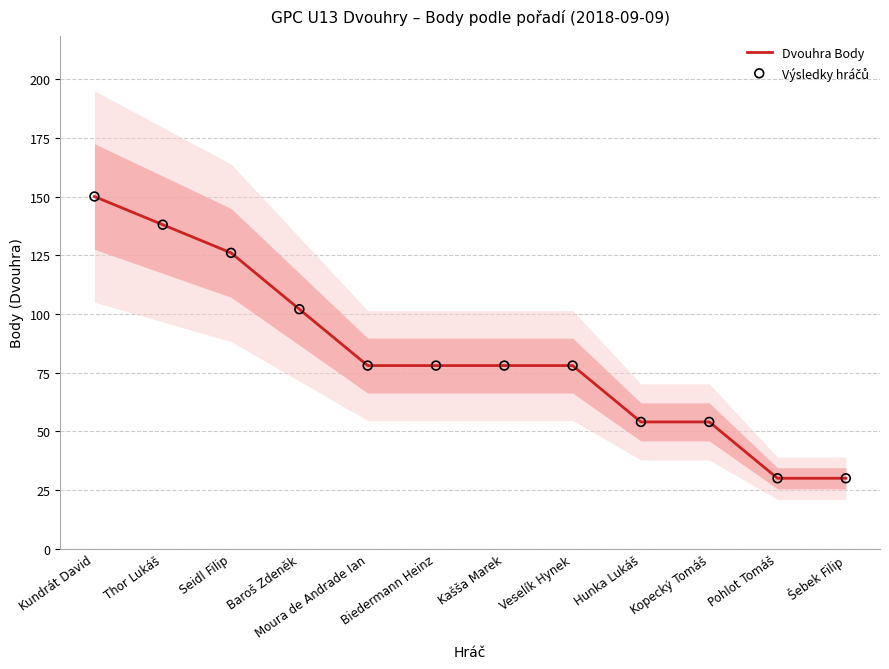

Is the value of Výsledky hráčů at Biedermann Heinz greater than the value of Dvouhra Body at Veselík Hynek?

No